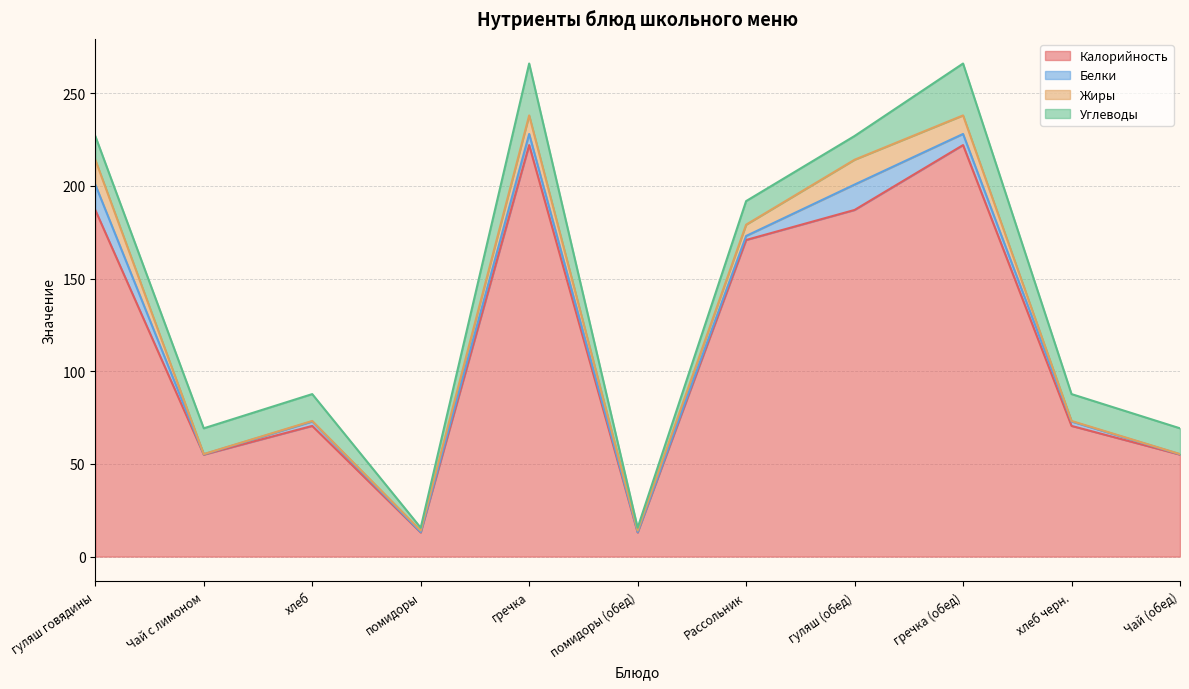

What is the lowest value of the Калорийность series?

13.0